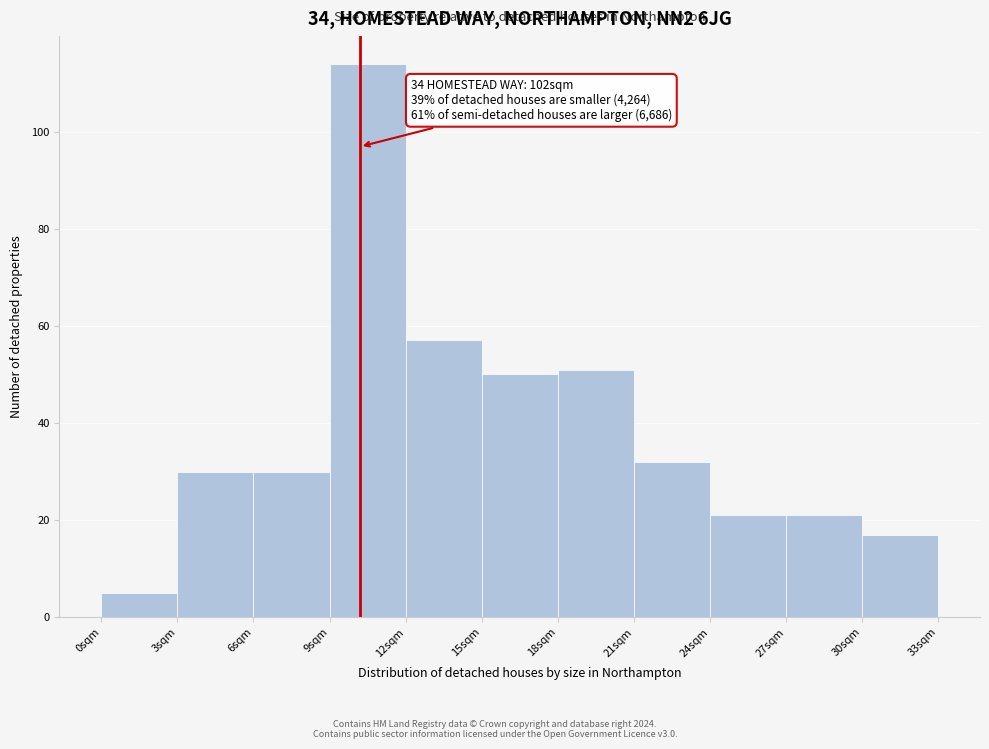

Which range on the x-axis has the tallest bar?

9 to 12